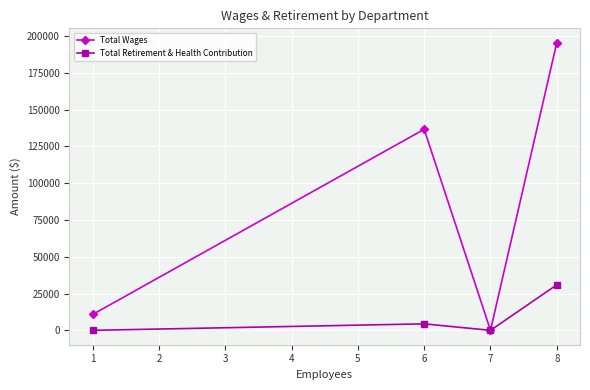

In Total Wages, how many points are higher than both neighbors (excluding endpoints)?

1